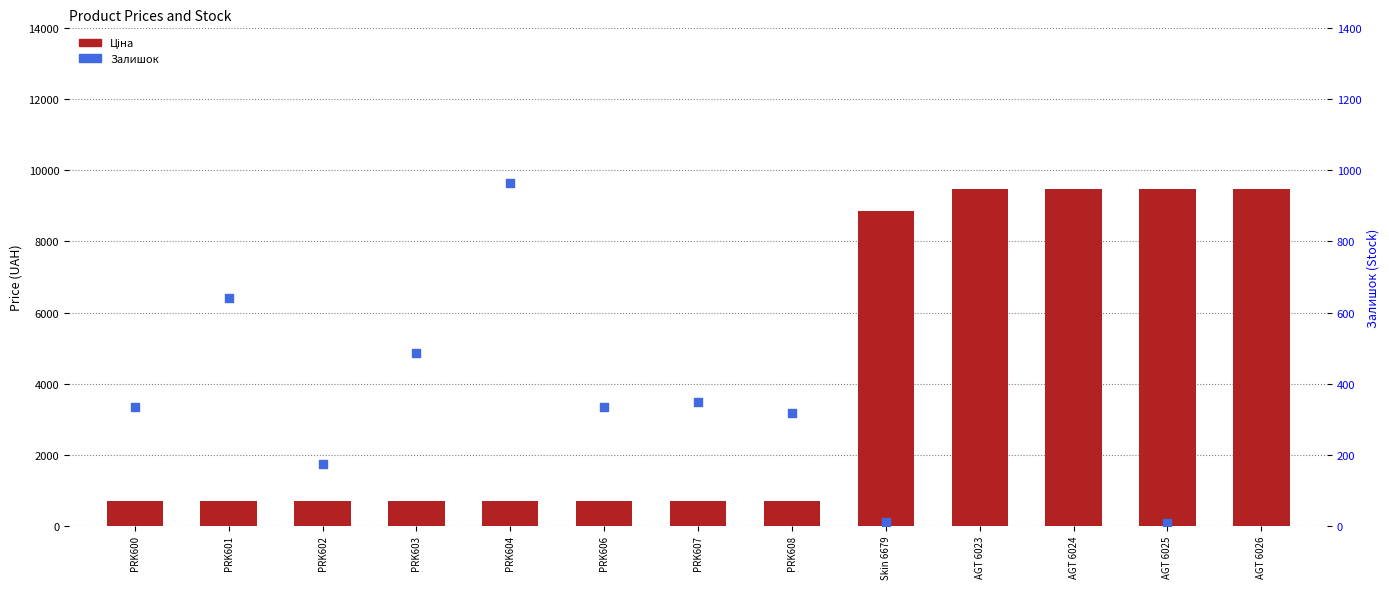

What is the change in value from PRK607 to Skin 6679?

+8162.9